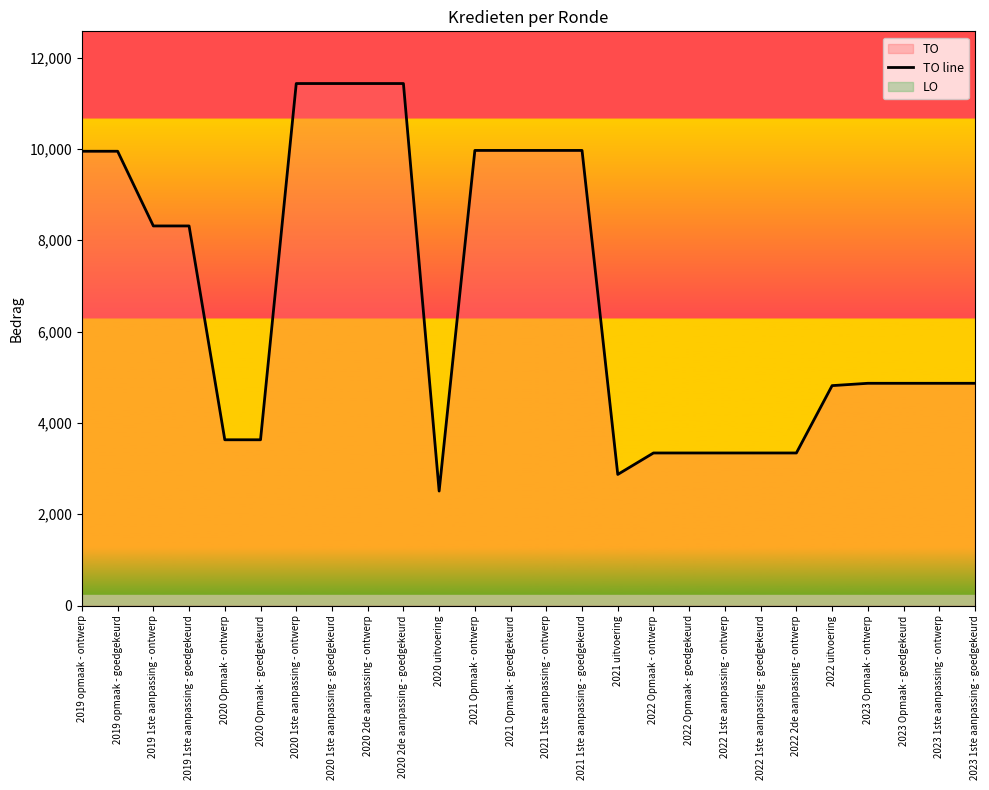

True or false: there are more than 1 points higher than both neighbors.

False